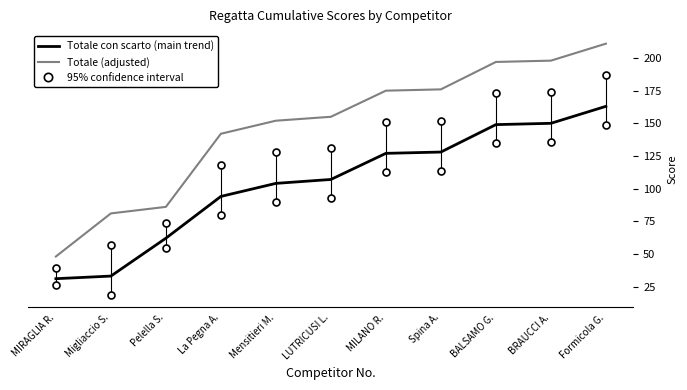

What is the total value across all series at Pelella S.?

148